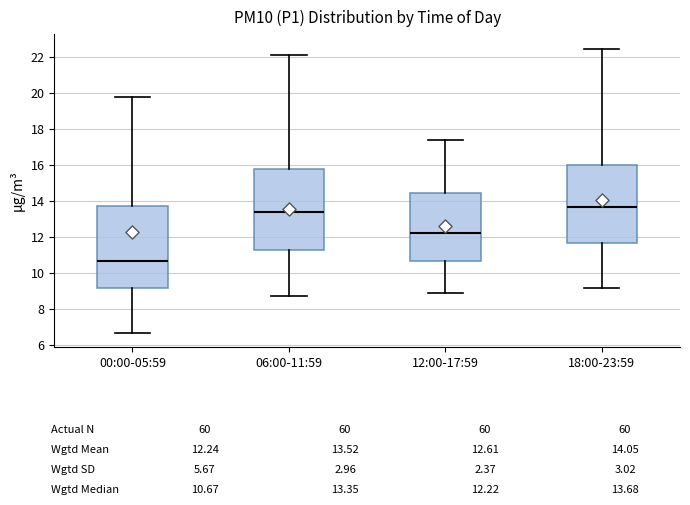

Reading left to right, transcribe this box plot: for each box, give where its median line is, the range the box spans, and where its two whiskers end, as read against the y-axis. The values are not printed on the chart, so give them approximately, as read against the axis.

00:00-05:59: median 10.6, box 9.2 to 13.6, whiskers 6.6 to 19.8
06:00-11:59: median 13.4, box 11.2 to 15.8, whiskers 8.8 to 22.2
12:00-17:59: median 12.2, box 10.6 to 14.4, whiskers 8.8 to 17.4
18:00-23:59: median 13.6, box 11.6 to 16.0, whiskers 9.2 to 22.4